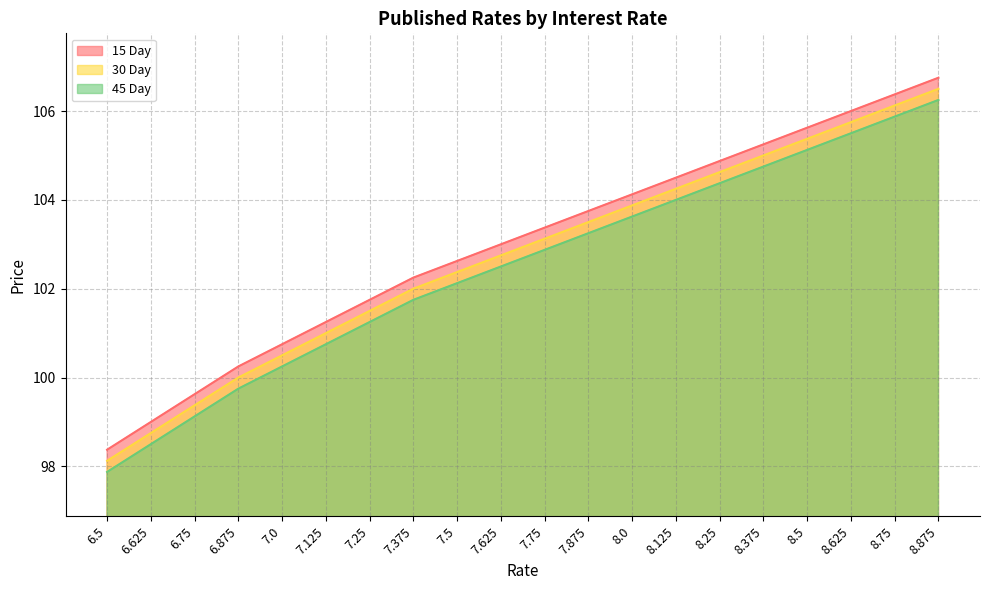

Is the value of 30 Day at 8.25 greater than the value of 45 Day at 8.0?

Yes